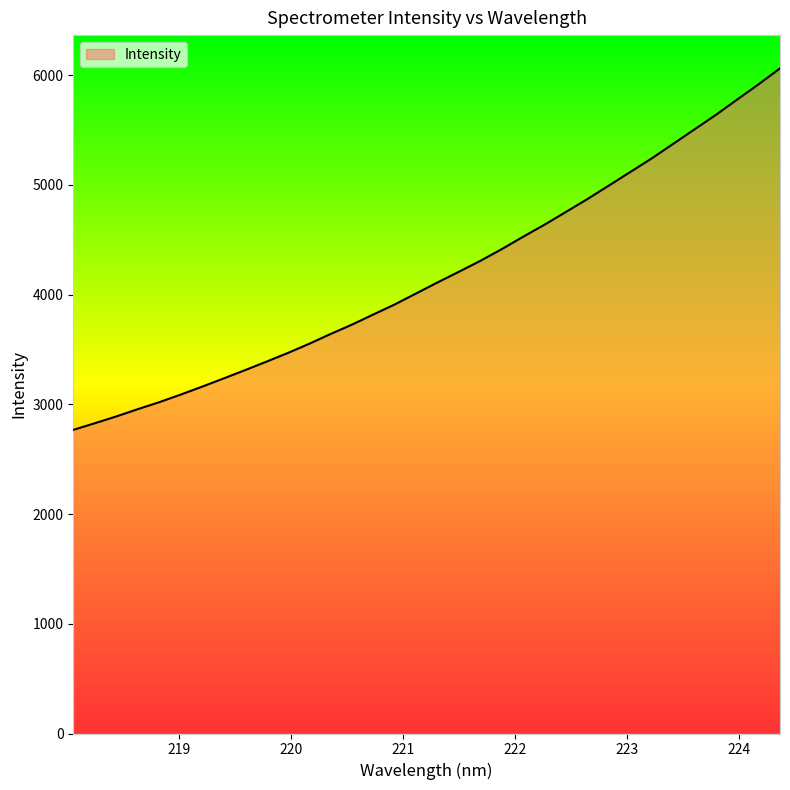

Reading left to right, extract all data points from this chart.

2767.3	2827.8	2889.2	2955.6	3019.0	3088.1	3160.5	3235.2	3310.8	3388.3	3467.4	3551.6	3641.0	3726.5	3819.2	3910.6	4011.1	4111.5	4209.0	4308.3	4415.2	4528.2	4638.2	4754.4	4871.4	4994.0	5117.6	5241.2	5373.5	5505.7	5638.0	5778.4	5917.2	6062.3